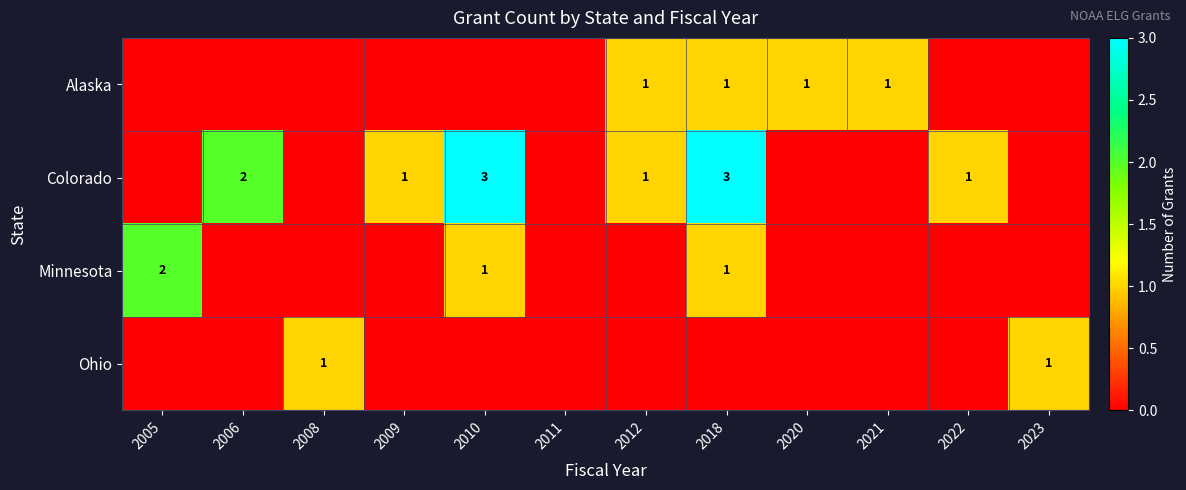

What is the difference between the second highest and second lowest values in the Ohio series?

1